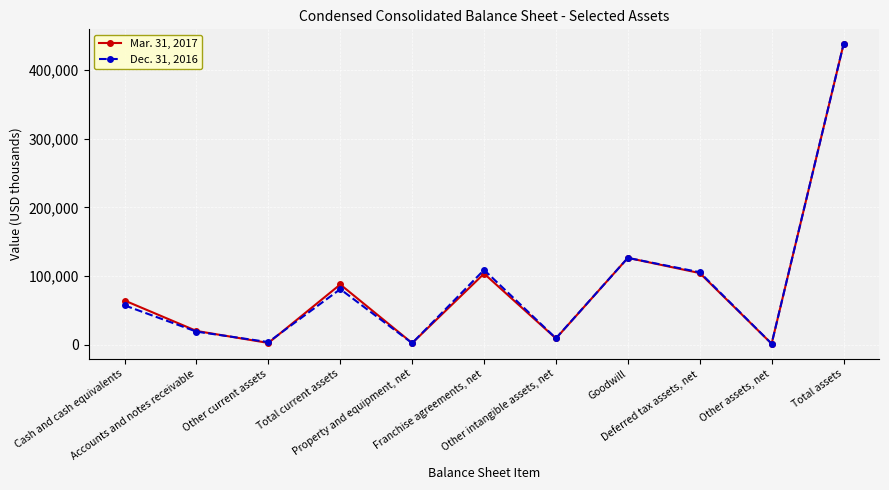

What is the sum of all Dec. 31, 2016 values?

955520